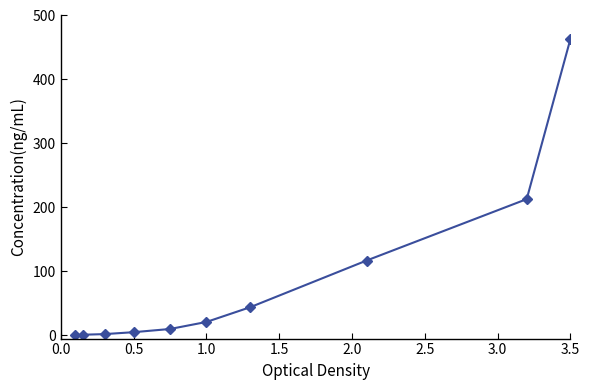

How many values are below 21?

5